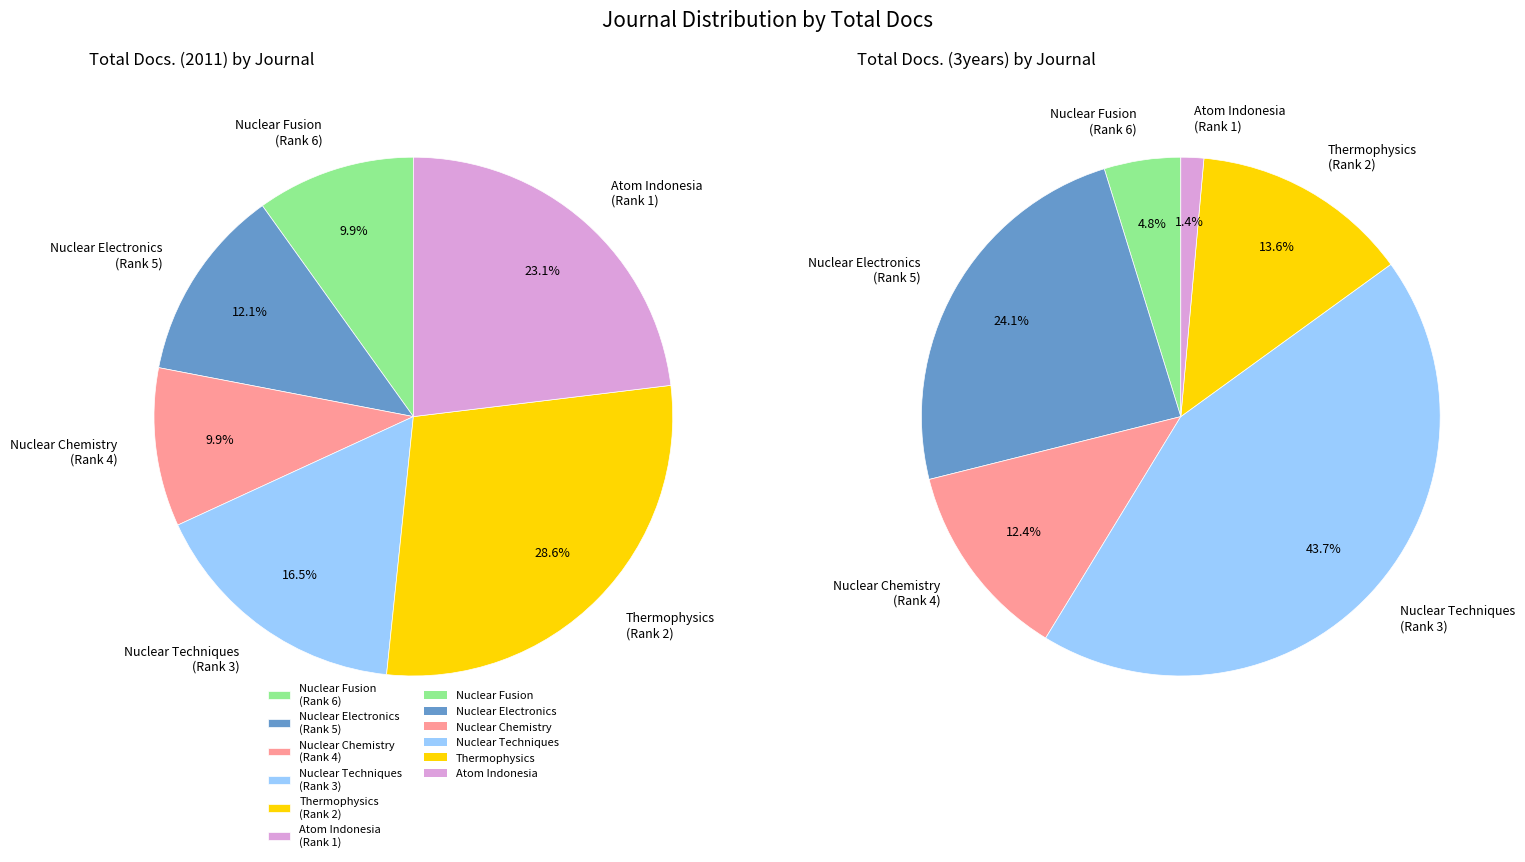

Count the number of slices in the pie.

6